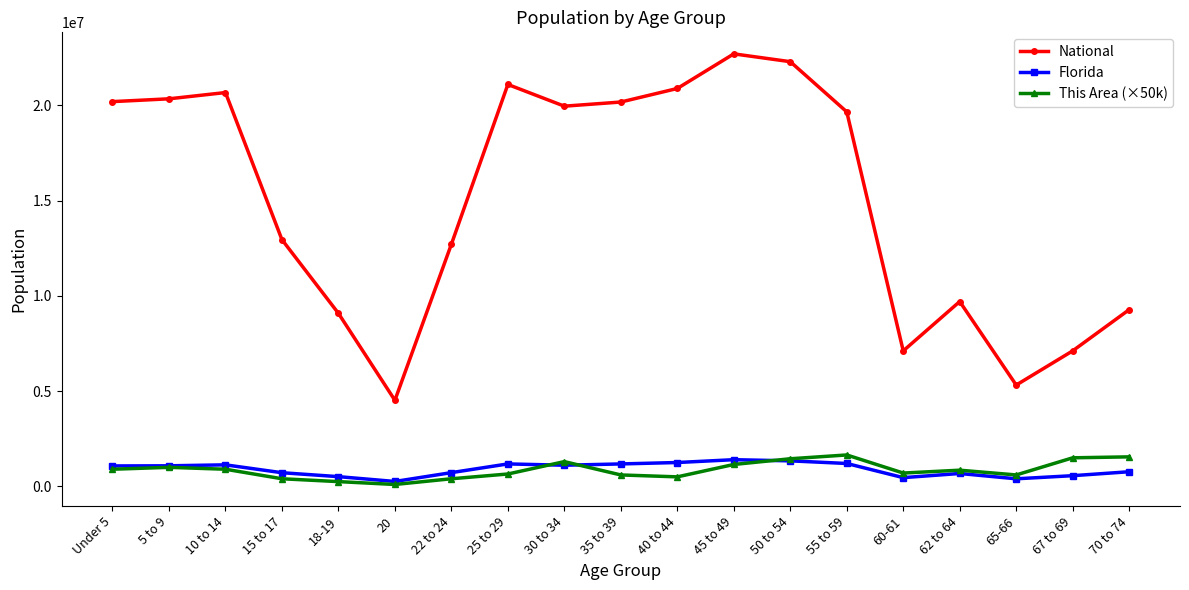

What is the average value of the National series?

15044036